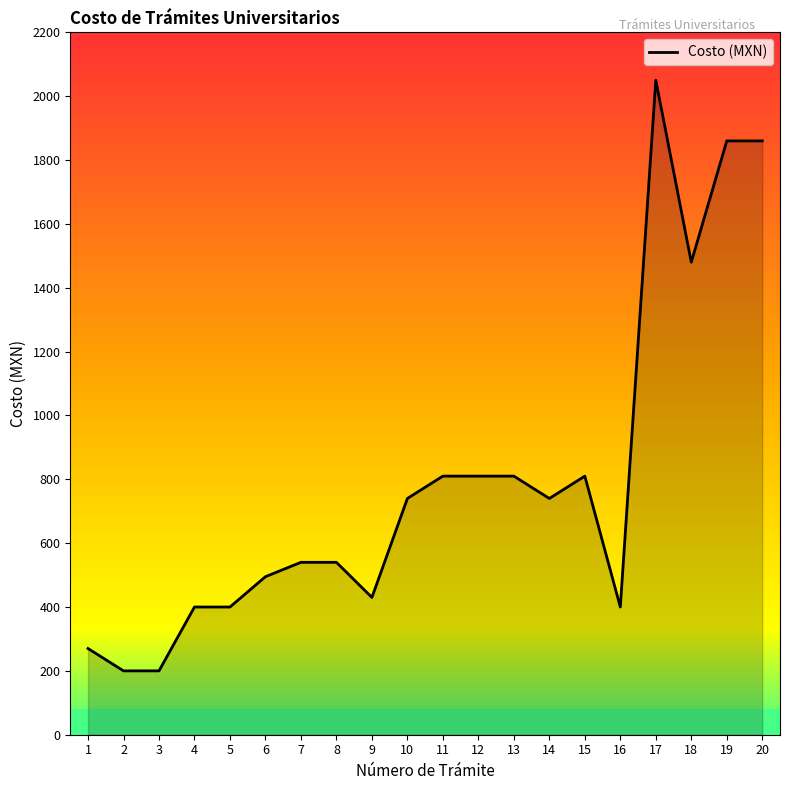

What is the greatest value displayed?

2050